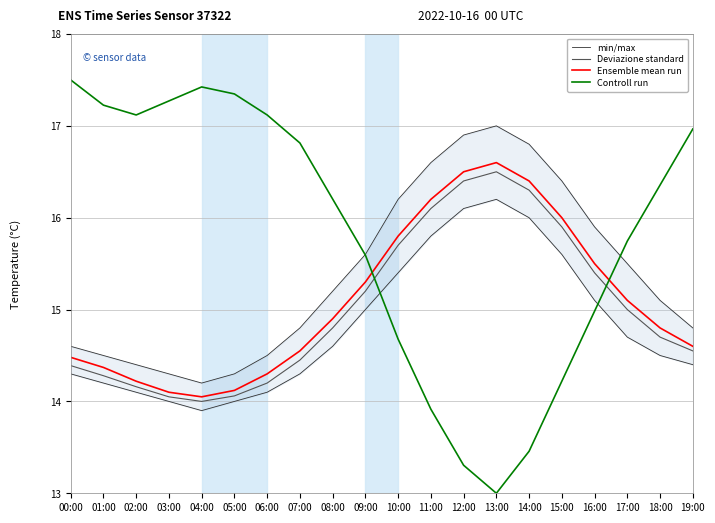

True or false: Deviazione standard has a value of 3.9 at 16:00.

False